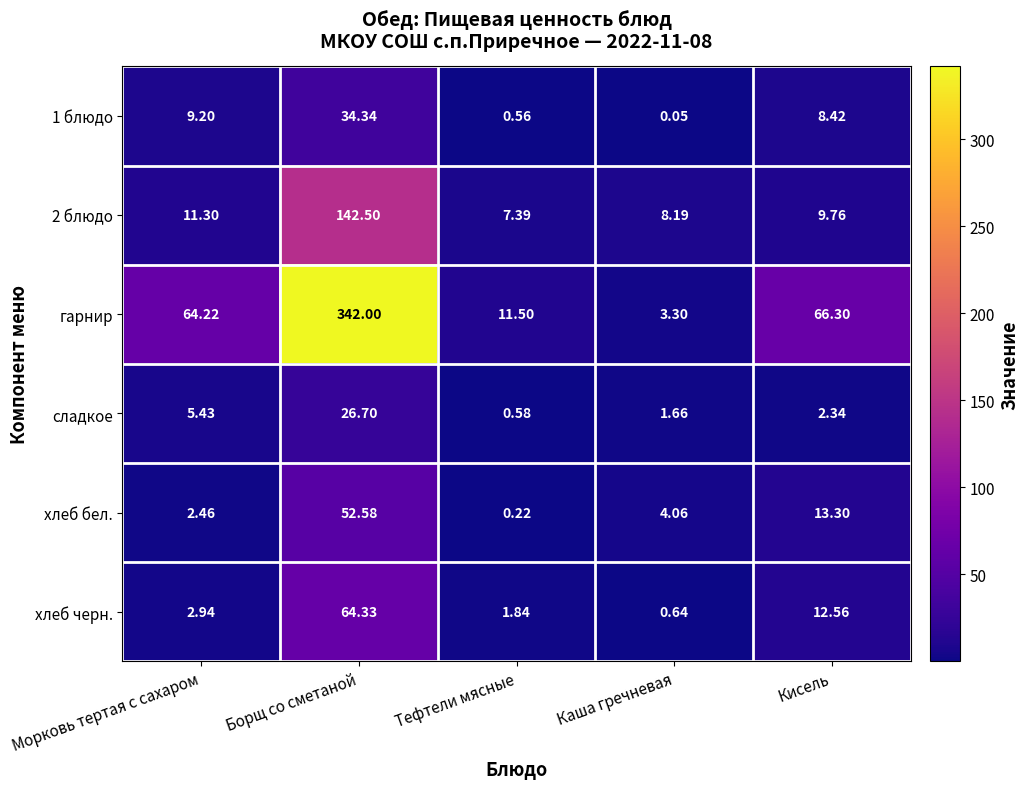

Which label corresponds to the smallest value in the chart?

Каша гречневая